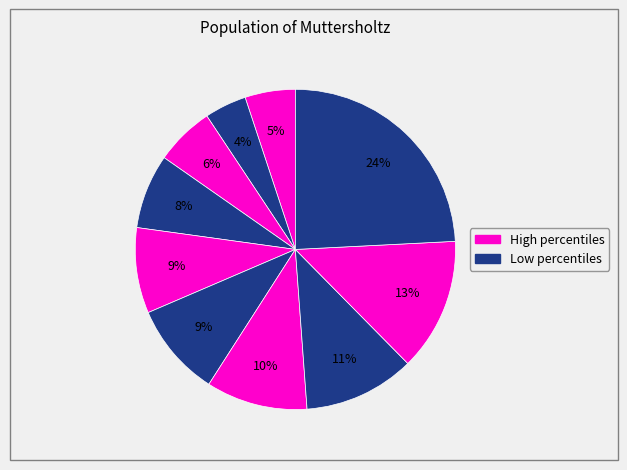

How many slices are in this pie chart?

10